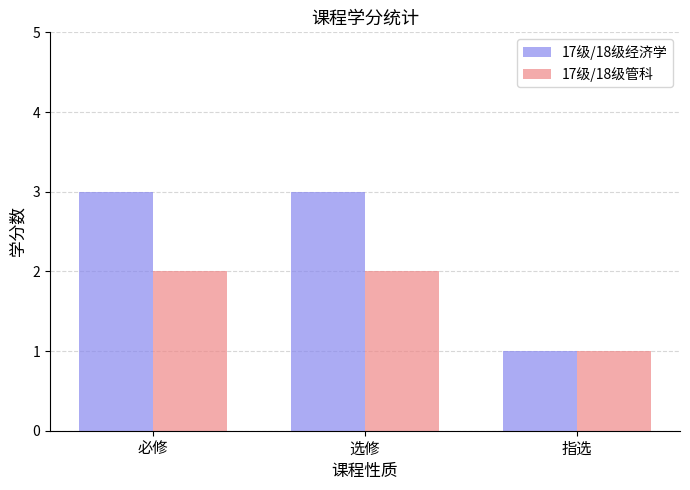

What is the label of the 3rd bar from the left?

指选